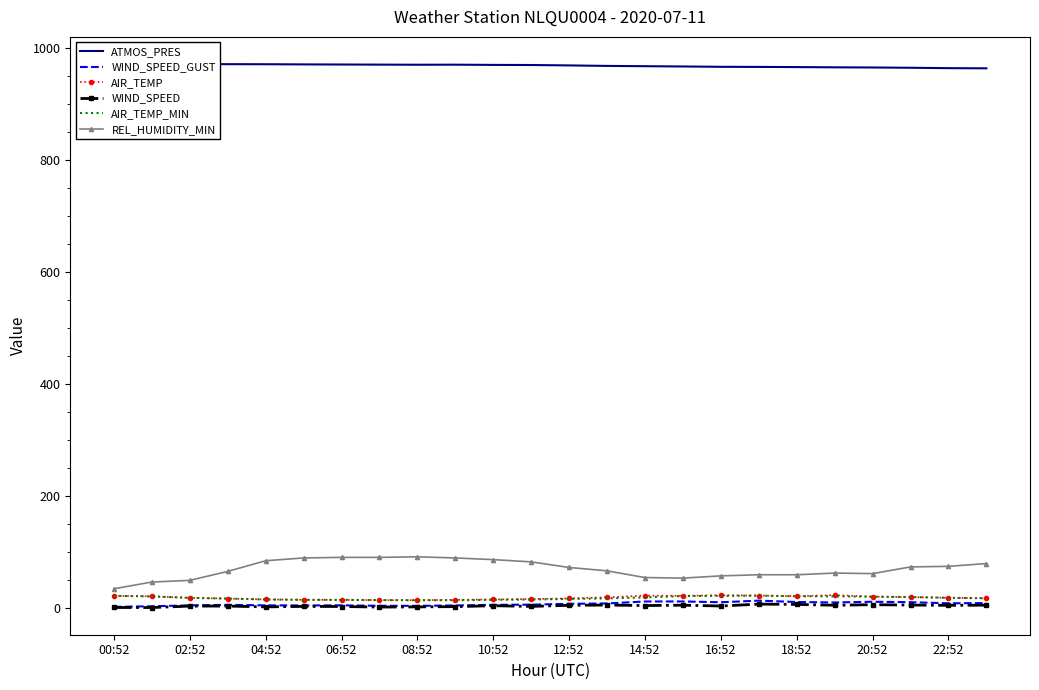

How many values in the ATMOS_PRES series exceed 969?

12